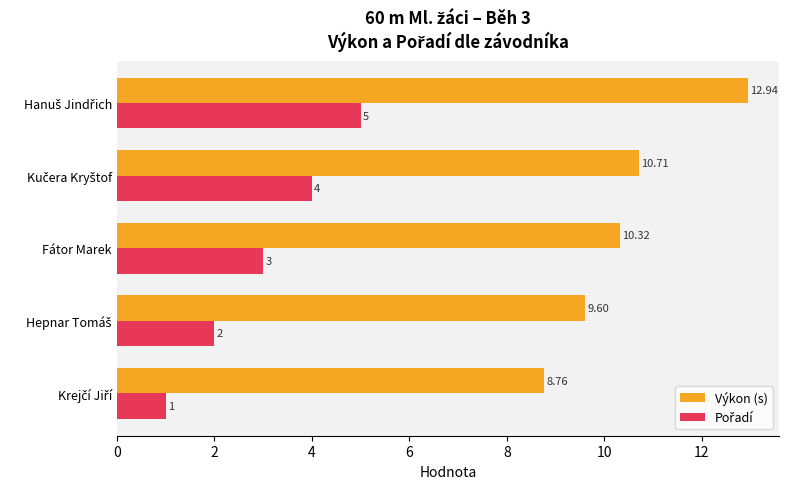

Which series has the largest total across all categories?

Výkon (s)